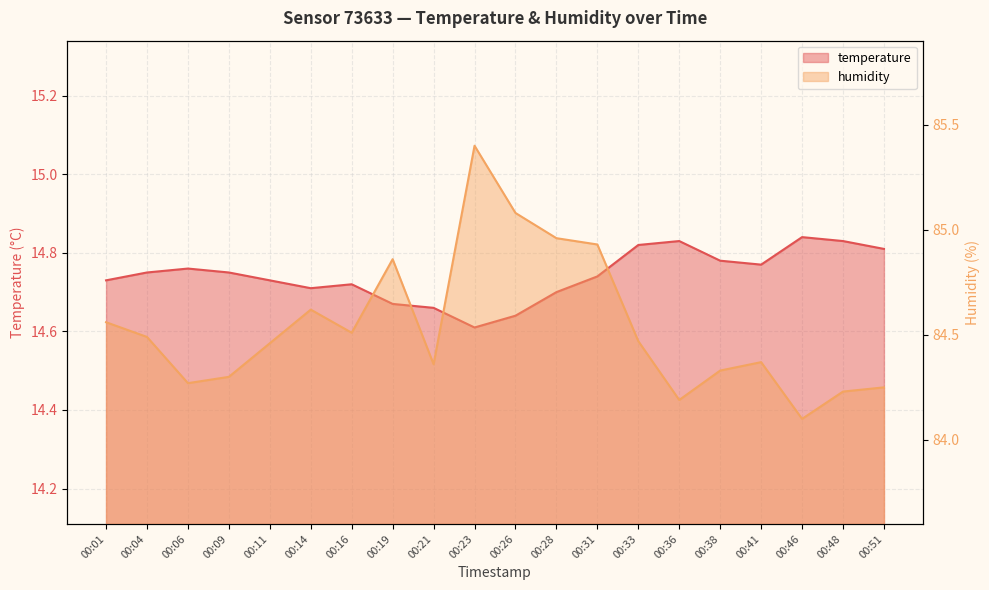

Rank the series at 00:23 from lowest to highest value.

temperature, humidity